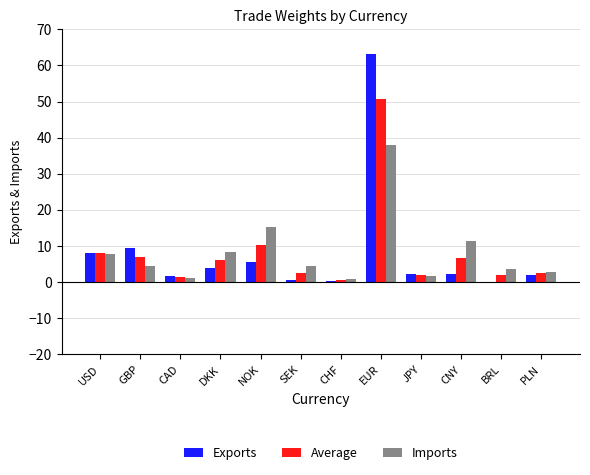

Between DKK and PLN, which series saw the biggest shift?

Imports